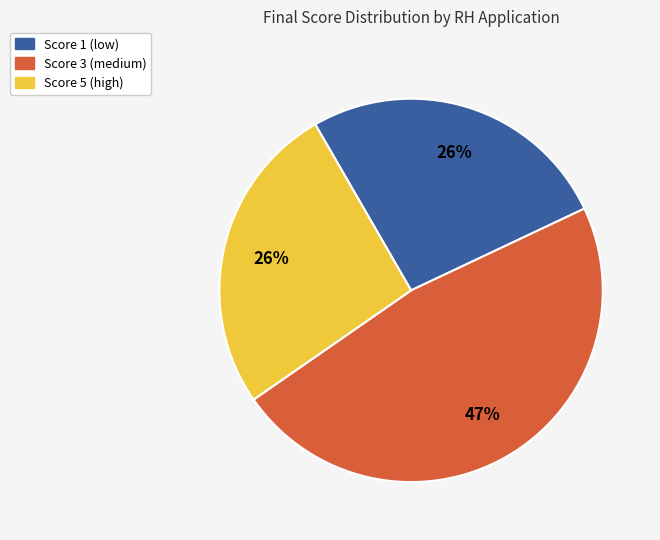

What is the largest slice in the pie chart?

Score 3 (medium)